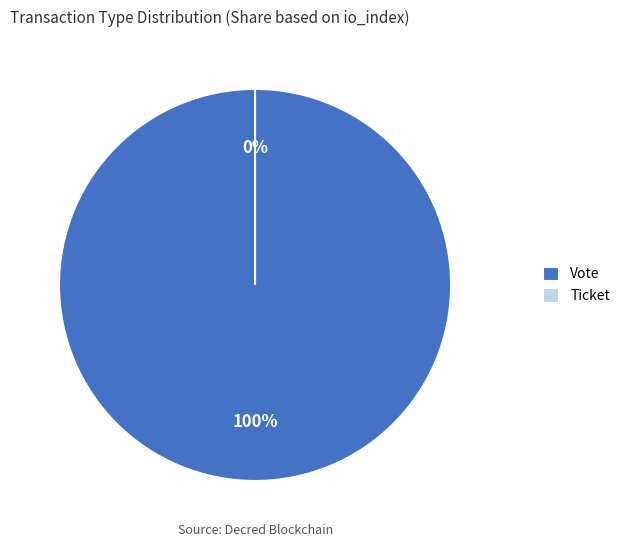

Which category has the biggest portion of the pie?

Vote